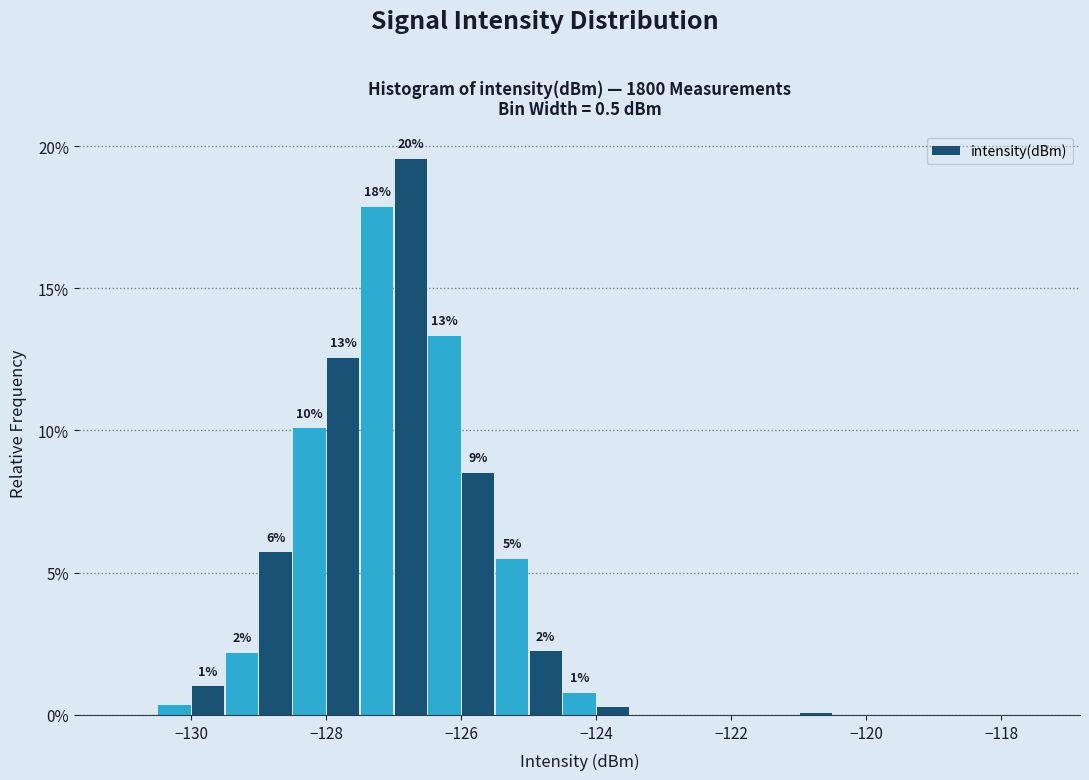

Around what value on the x-axis is the tallest bar? Give the approximate position of its centre, as read against the axis.

-126.8